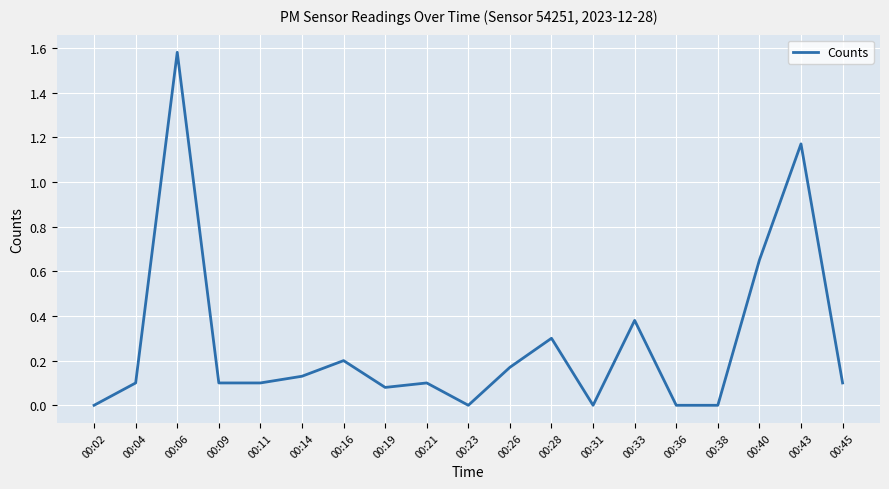

The value at 00:31 is 0.6. True or false?

False